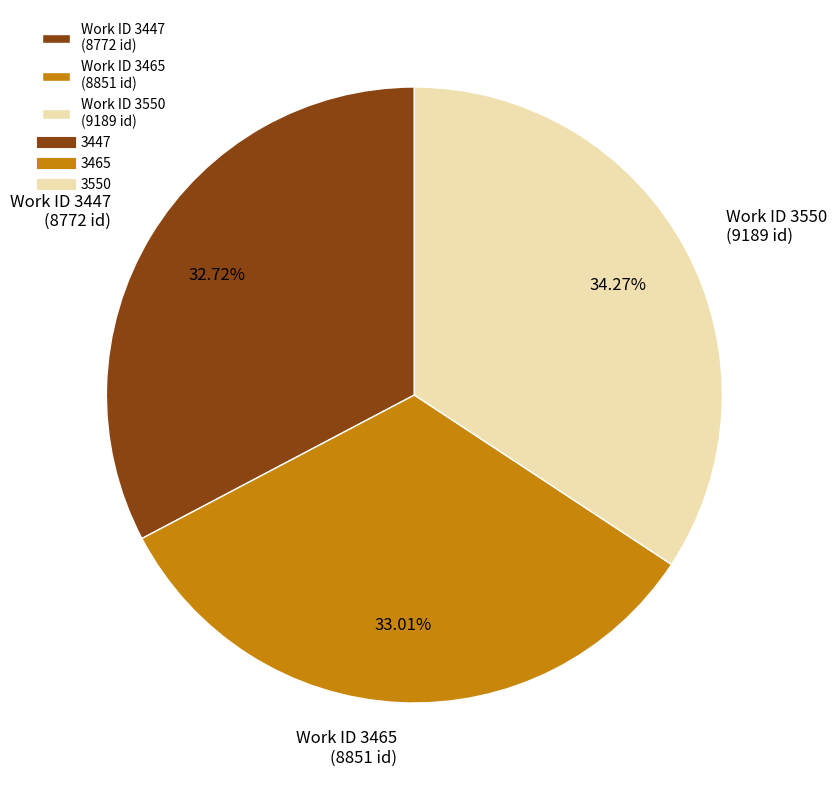

To the nearest percent, what is the difference between the largest and smallest slice percentages?

2%